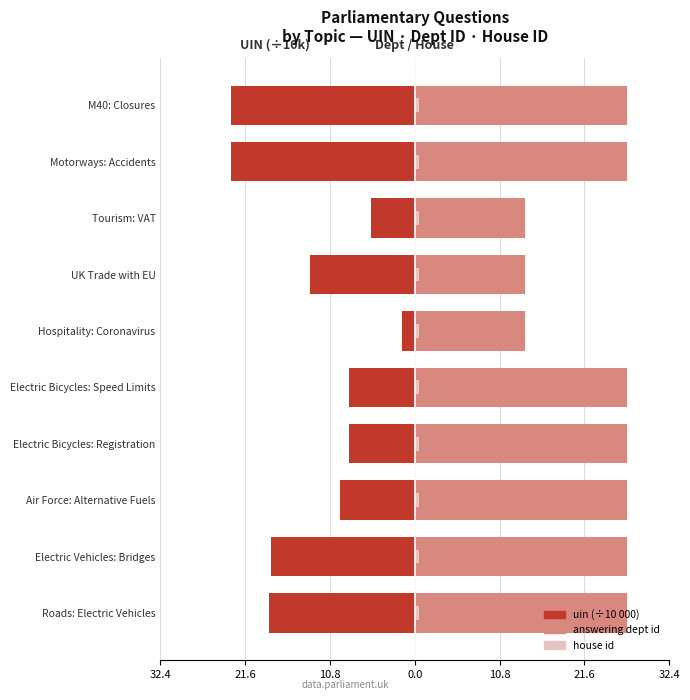

What is the approximate value of answering dept id at Motorways: Accidents?

27.0